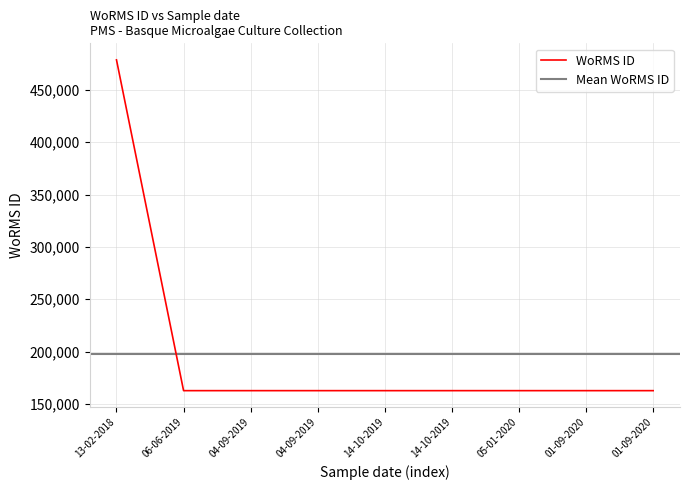

Is it true that the value at 14-10-2019 is 162725?

True